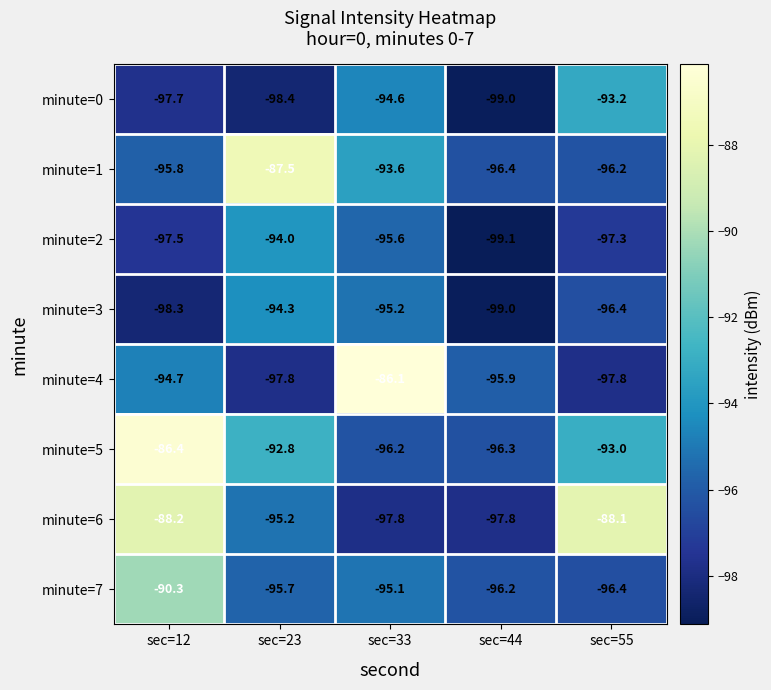

Which series has the largest total across all categories?

minute=5